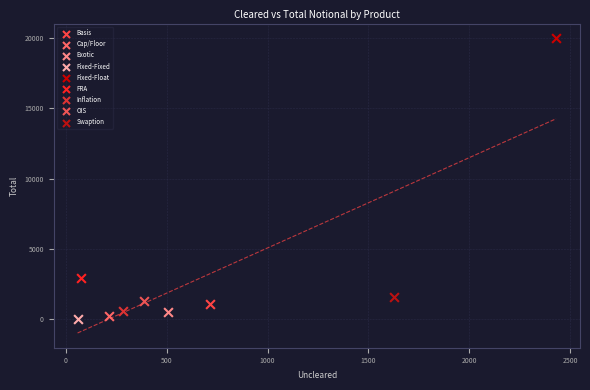

What are all the series names shown in the legend?

Basis, Cap/Floor, Exotic, Fixed-Fixed, Fixed-Float, FRA, Inflation, OIS, Swaption